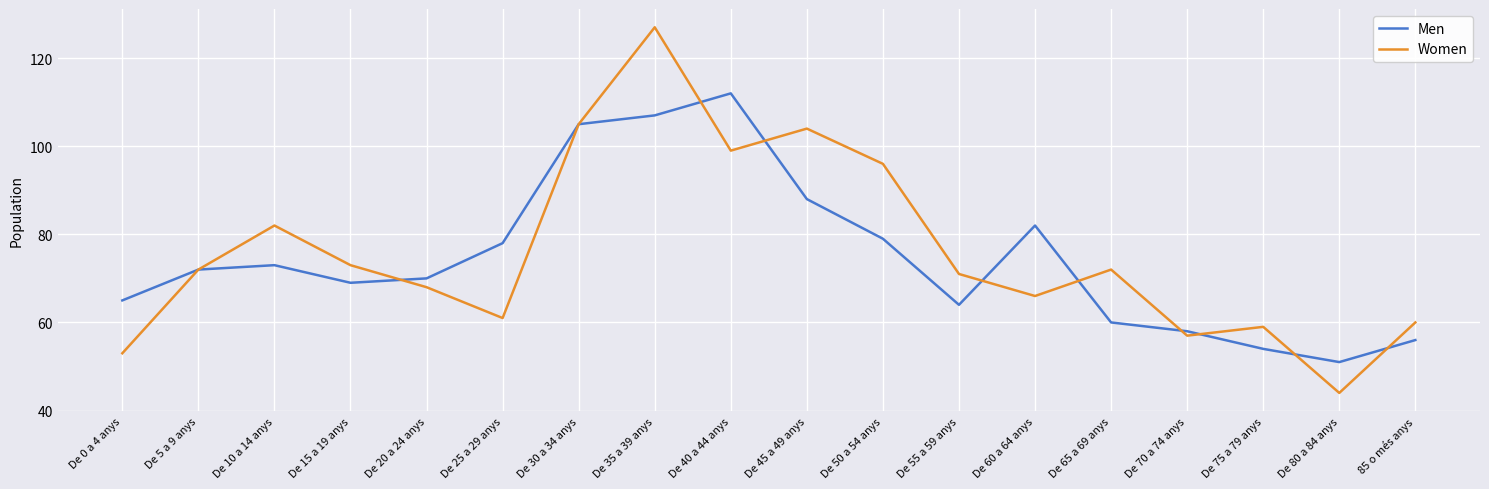

Rank the series by their maximum value, from highest to lowest.

Women, Men